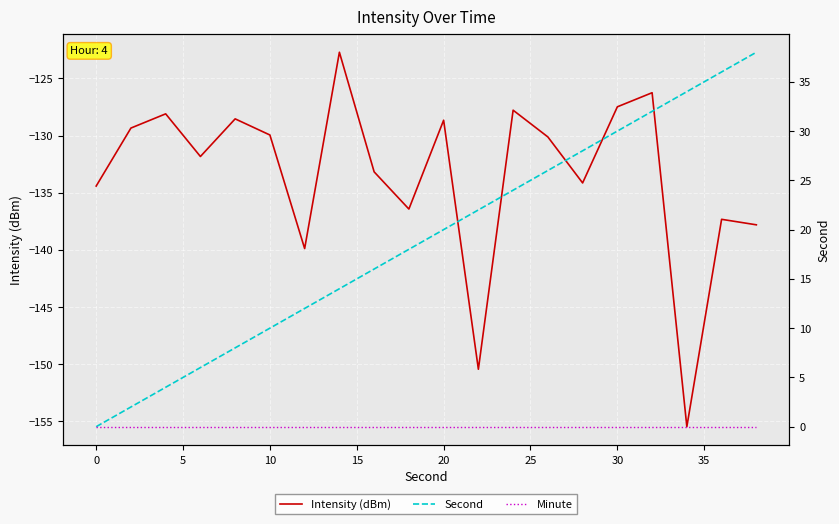

Is this an area chart (filled region under the line)?

No